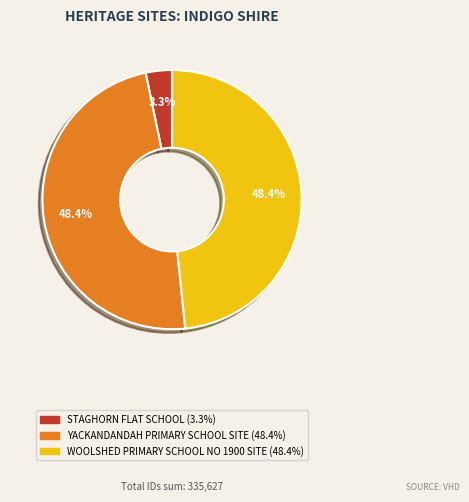

What is the smallest slice in the pie chart?

STAGHORN FLAT SCHOOL